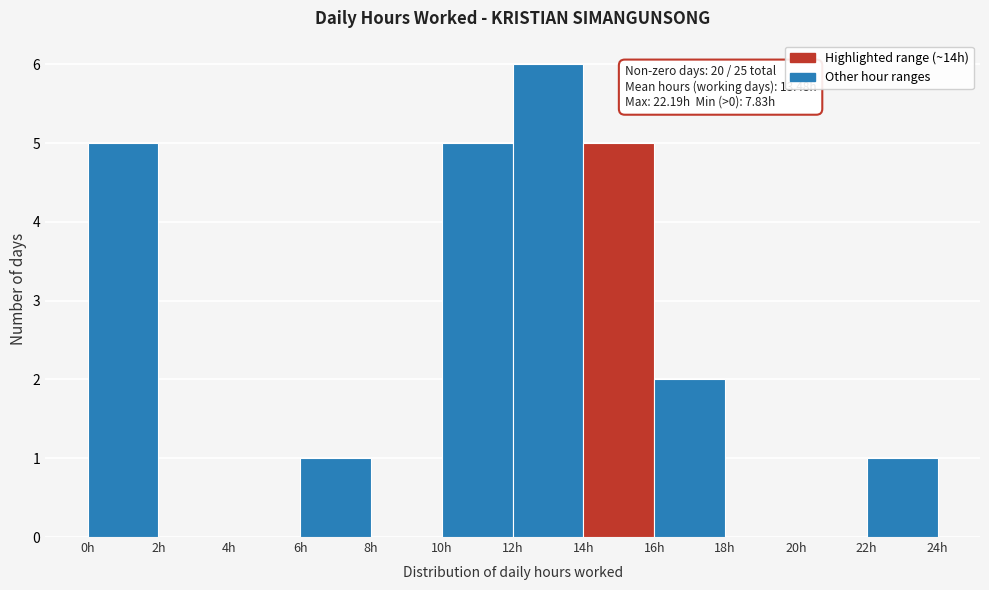

Over which range of the x-axis is the bar tallest?

12 to 14